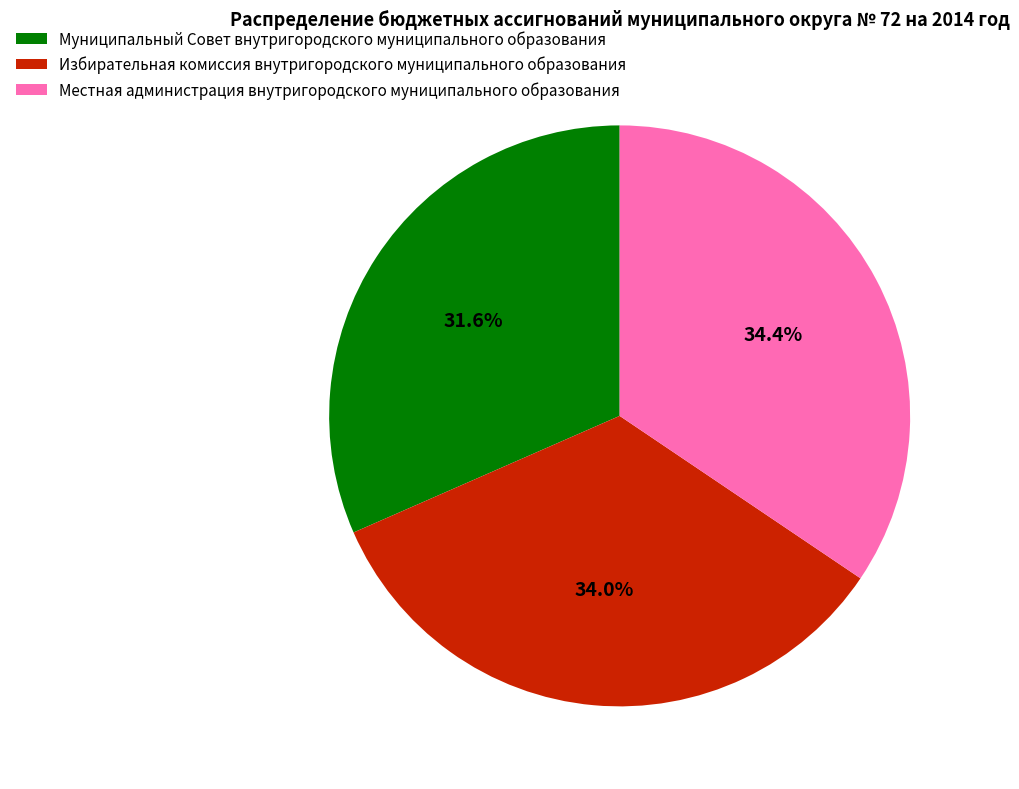

Which slice is the smallest?

Муниципальный Совет внутригородского муниципального образования